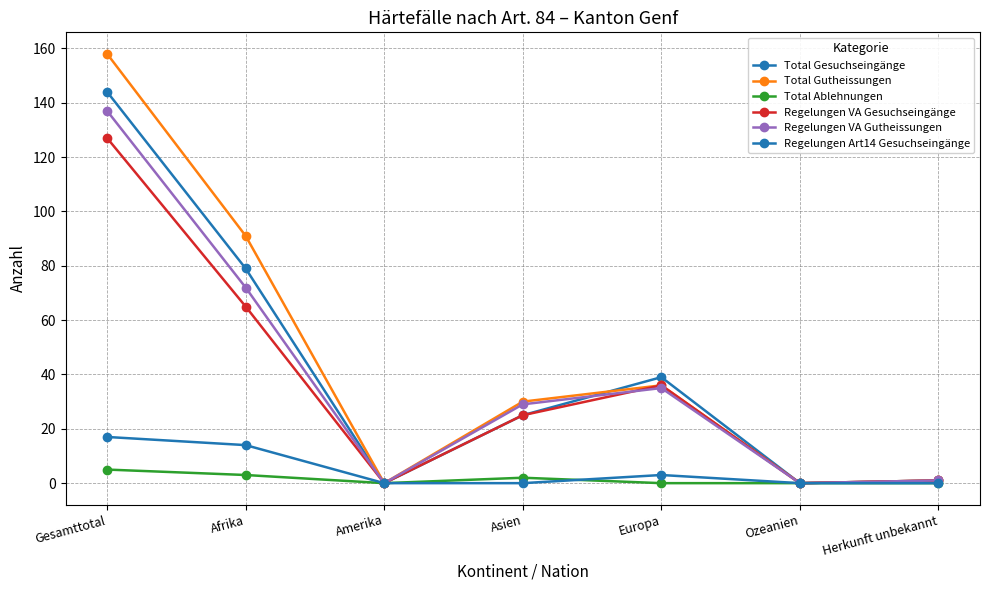

Is this an area chart (filled region under the line)?

No